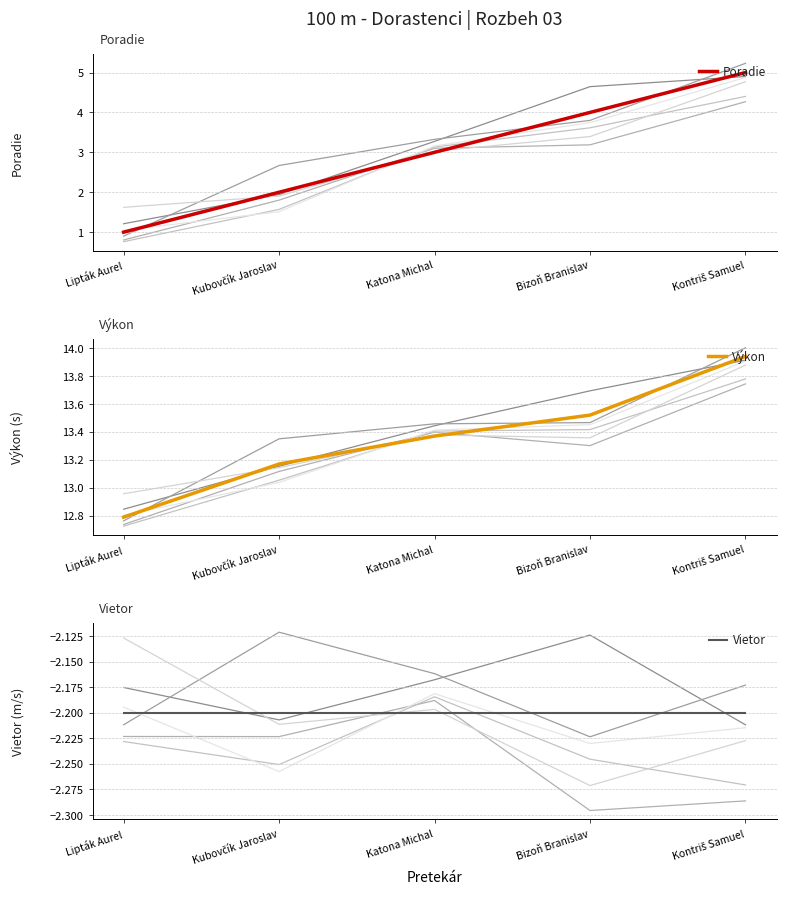

Reading left to right, list all the values displayed in this chart.

Poradie: 1.0	2.0	3.0	4.0	5.0
Výkon: 12.8	13.2	13.4	13.5	13.9
Vietor: -2.2	-2.2	-2.2	-2.2	-2.2